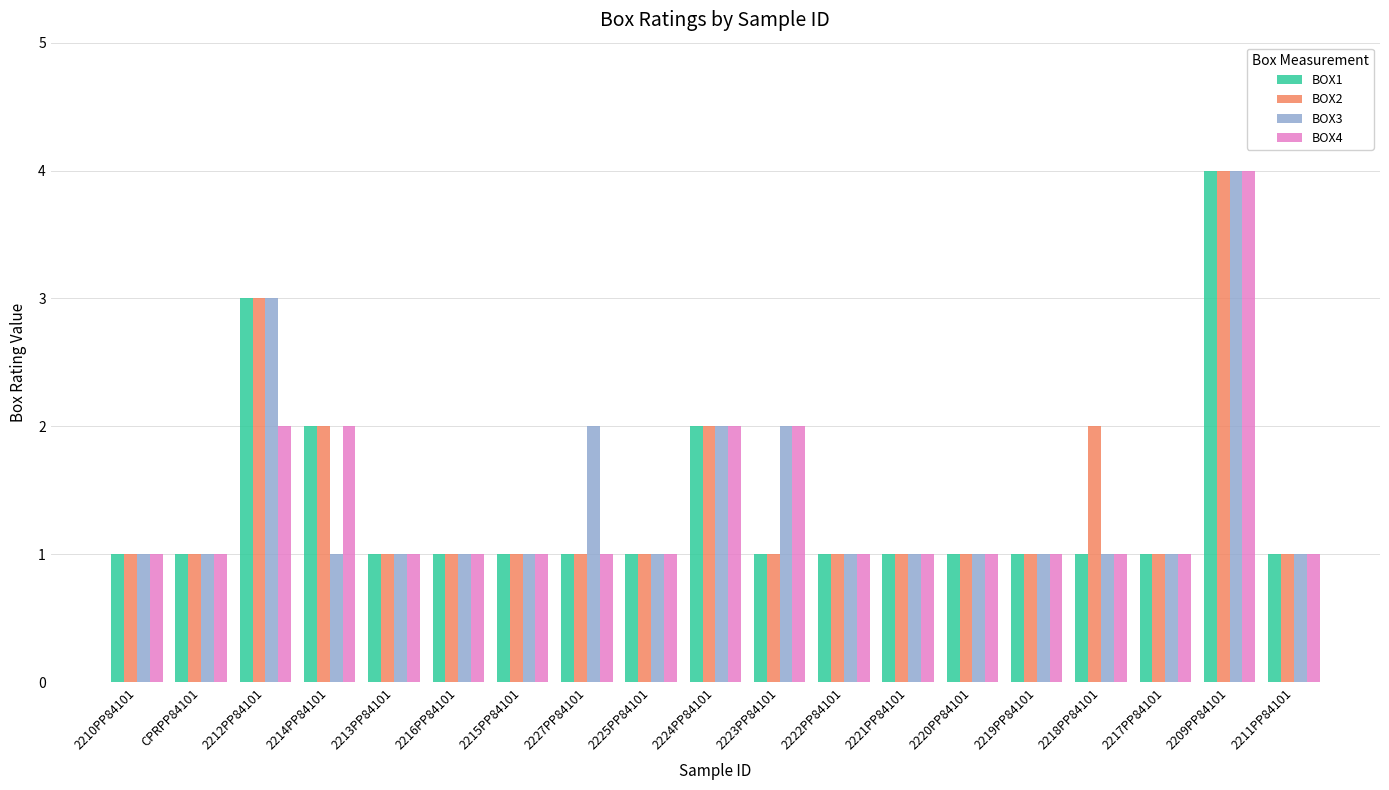

How many bars are there in each group?

4